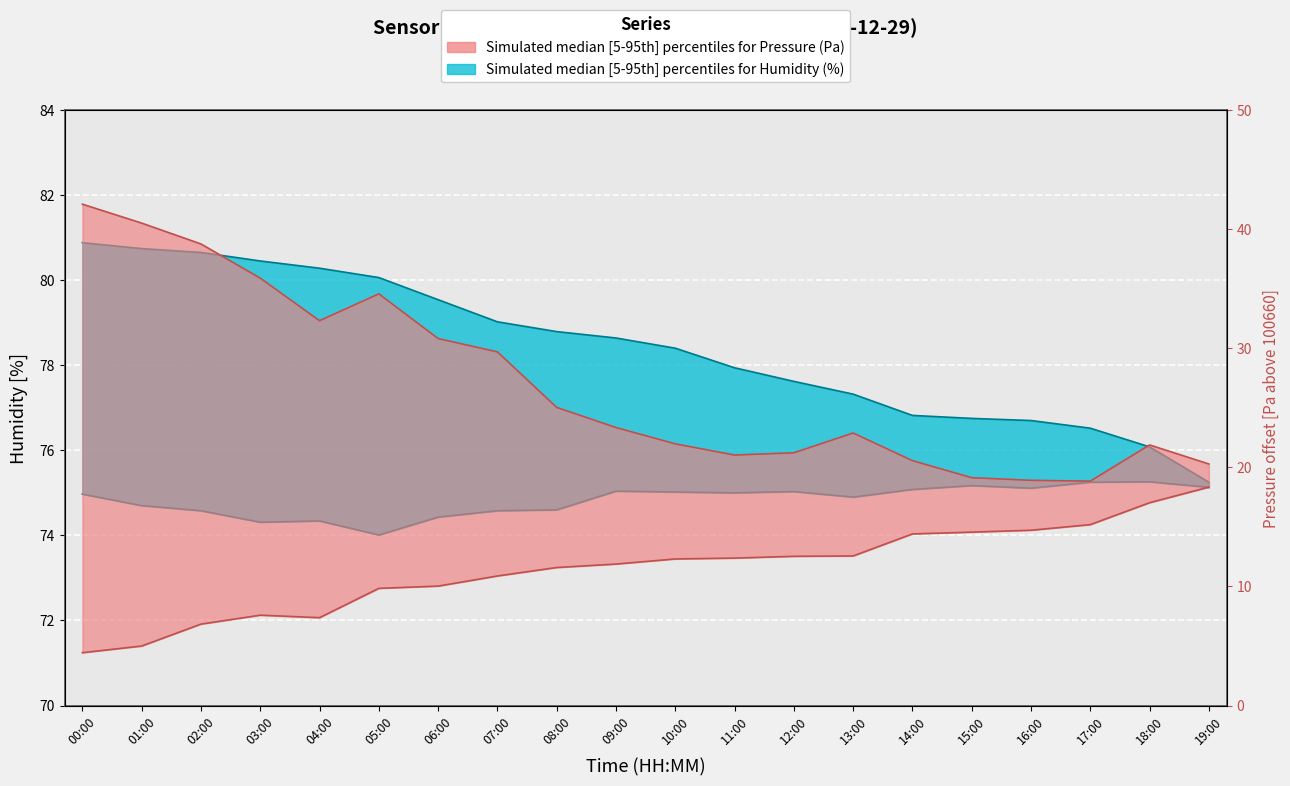

Reading right to left, list all the values displayed in this chart.

pressure_upper: 19:00=20.3	18:00=21.9	17:00=18.8	16:00=18.9	15:00=19.1	14:00=20.6	13:00=22.9	12:00=21.2	11:00=21.0	10:00=22.0	09:00=23.3	08:00=25.0	07:00=29.7	06:00=30.8	05:00=34.6	04:00=32.3	03:00=35.9	02:00=38.8	01:00=40.5	00:00=42.1
pressure_lower: 19:00=18.3	18:00=17.0	17:00=15.2	16:00=14.7	15:00=14.6	14:00=14.4	13:00=12.6	12:00=12.5	11:00=12.4	10:00=12.3	09:00=11.9	08:00=11.6	07:00=10.9	06:00=10.0	05:00=9.8	04:00=7.4	03:00=7.6	02:00=6.8	01:00=5.0	00:00=4.4
humidity_upper: 19:00=75.2	18:00=76.1	17:00=76.5	16:00=76.7	15:00=76.8	14:00=76.8	13:00=77.3	12:00=77.6	11:00=77.9	10:00=78.4	09:00=78.6	08:00=78.8	07:00=79.0	06:00=79.5	05:00=80.1	04:00=80.3	03:00=80.5	02:00=80.7	01:00=80.7	00:00=80.9
humidity_lower: 19:00=75.1	18:00=75.3	17:00=75.2	16:00=75.1	15:00=75.2	14:00=75.1	13:00=74.9	12:00=75.0	11:00=75.0	10:00=75.0	09:00=75.0	08:00=74.6	07:00=74.6	06:00=74.4	05:00=74.0	04:00=74.3	03:00=74.3	02:00=74.6	01:00=74.7	00:00=75.0